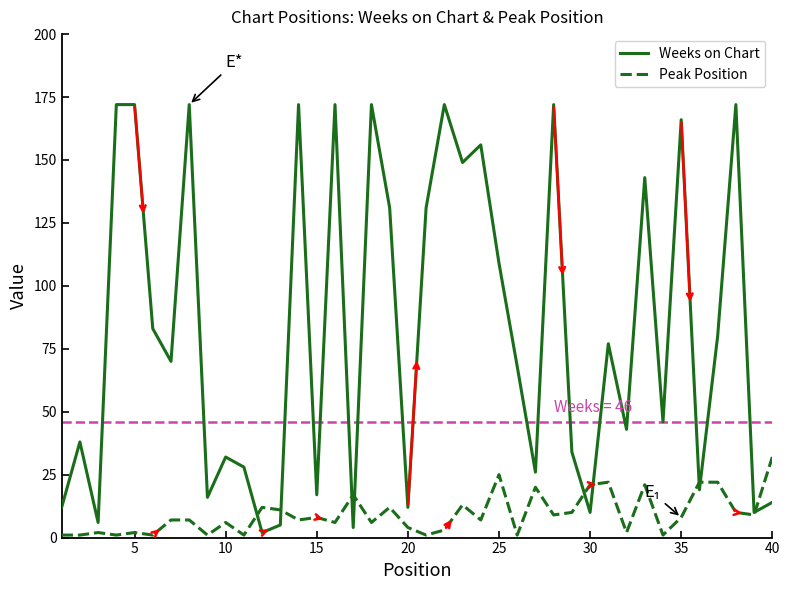

How many distinct data groups are displayed?

2